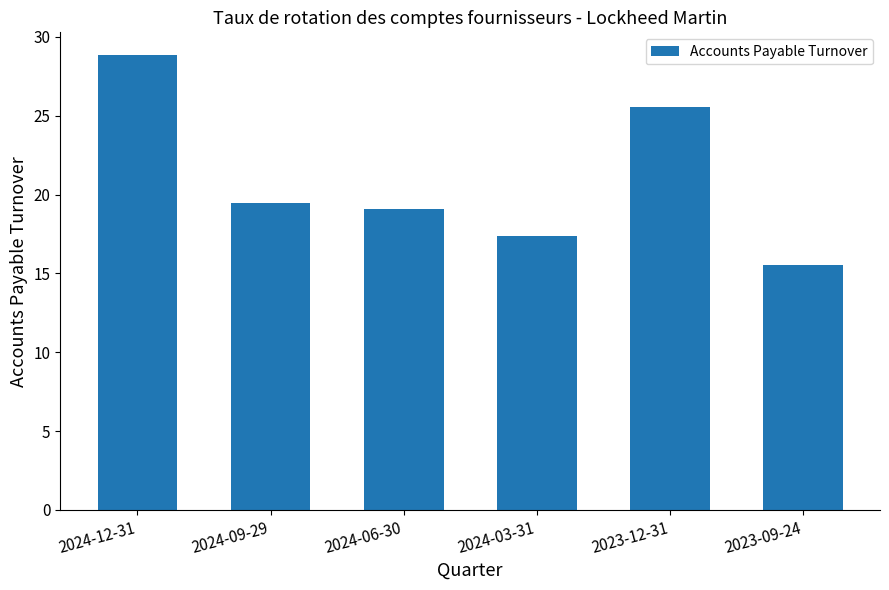

Reading right to left, transcribe all the data shown in this chart.

2023-09-24=15.5	2023-12-31=25.6	2024-03-31=17.4	2024-06-30=19.1	2024-09-29=19.5	2024-12-31=28.9